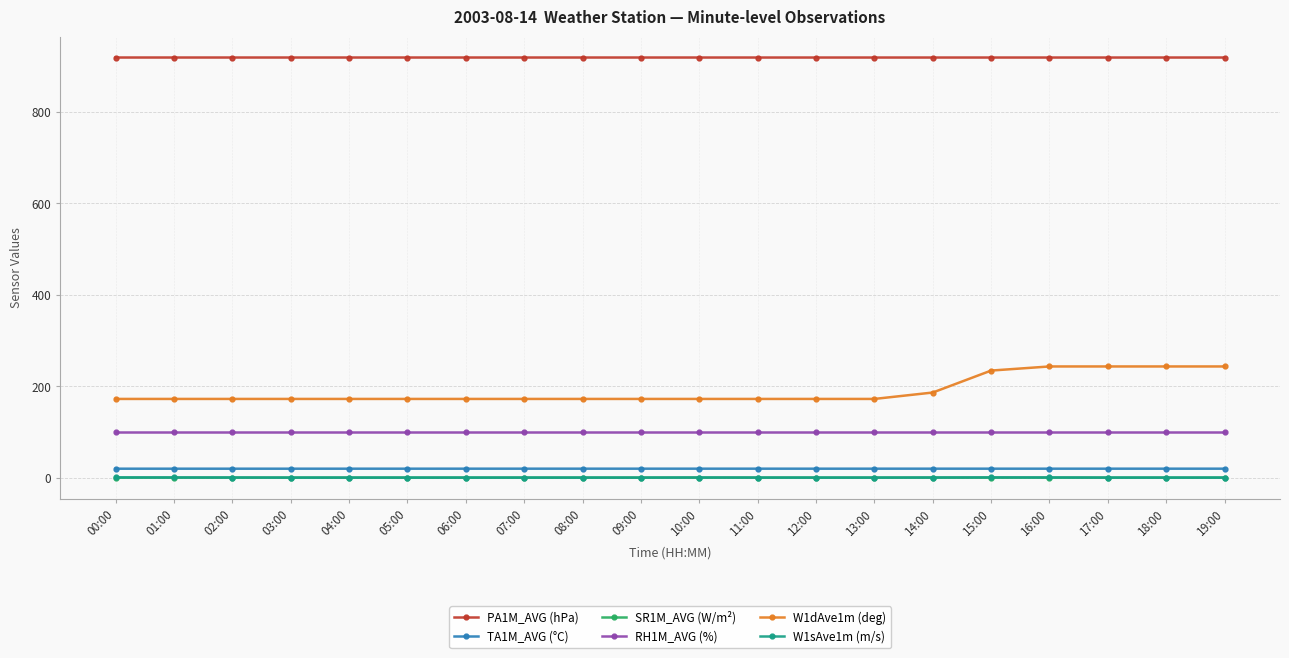

True or false: W1sAve1m (m/s) has more than 1 interior local peaks.

True